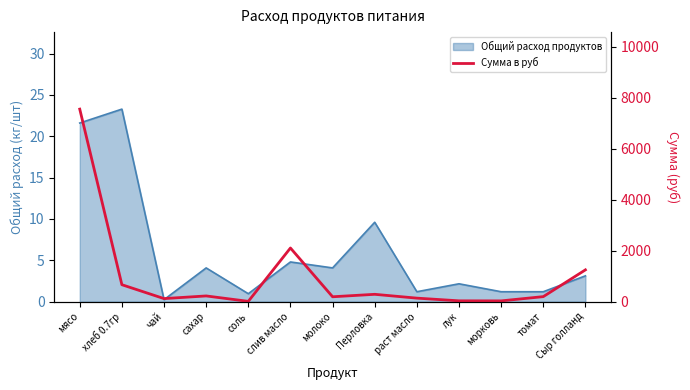

Between соль and морковь, which is larger?

морковь